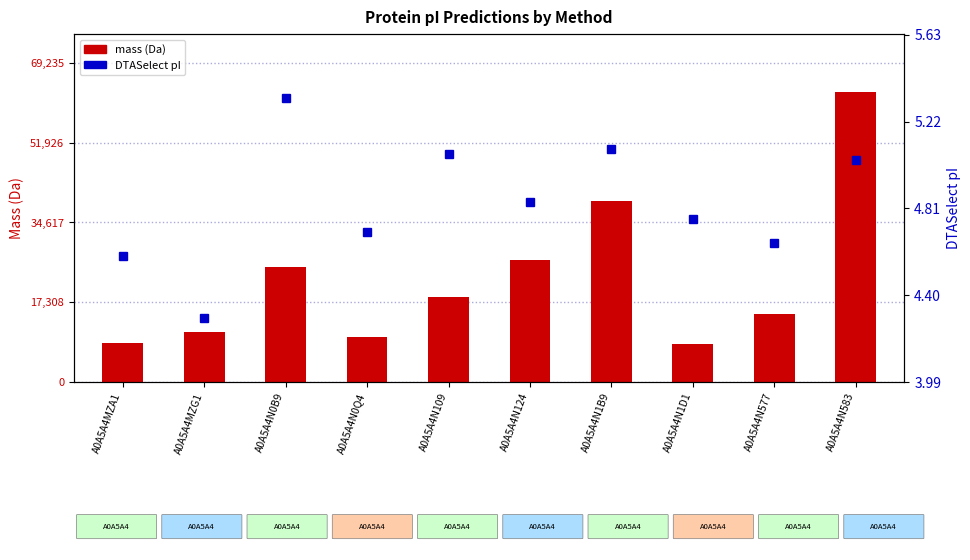

What is the total value across all series at A0A5A4MZA1?

8542.4